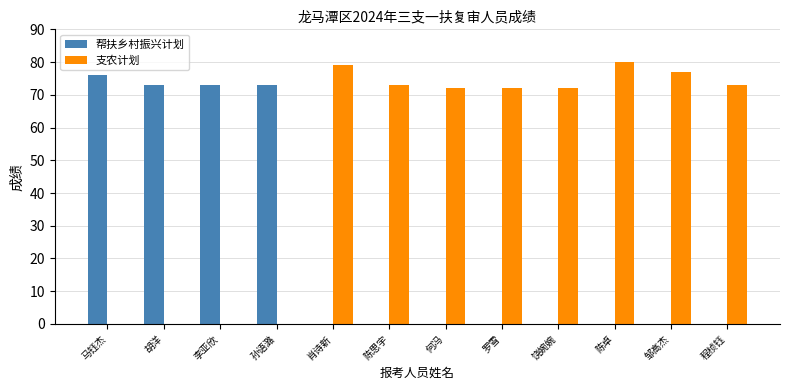

Is it true that 支农计划 equals 77 at 邹高杰?

True